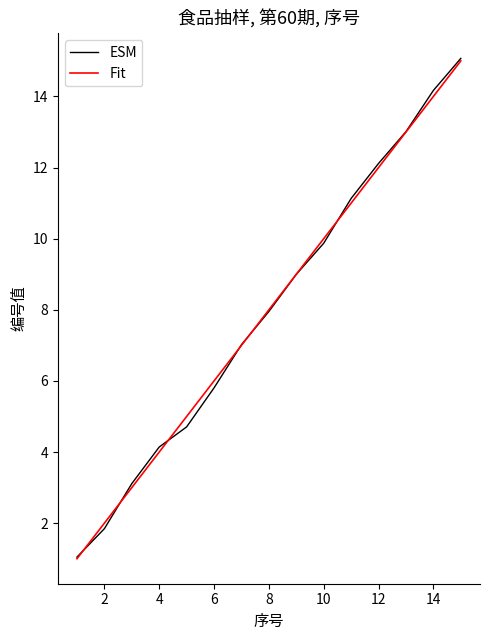

Which series has the largest range (max minus min)?

ESM